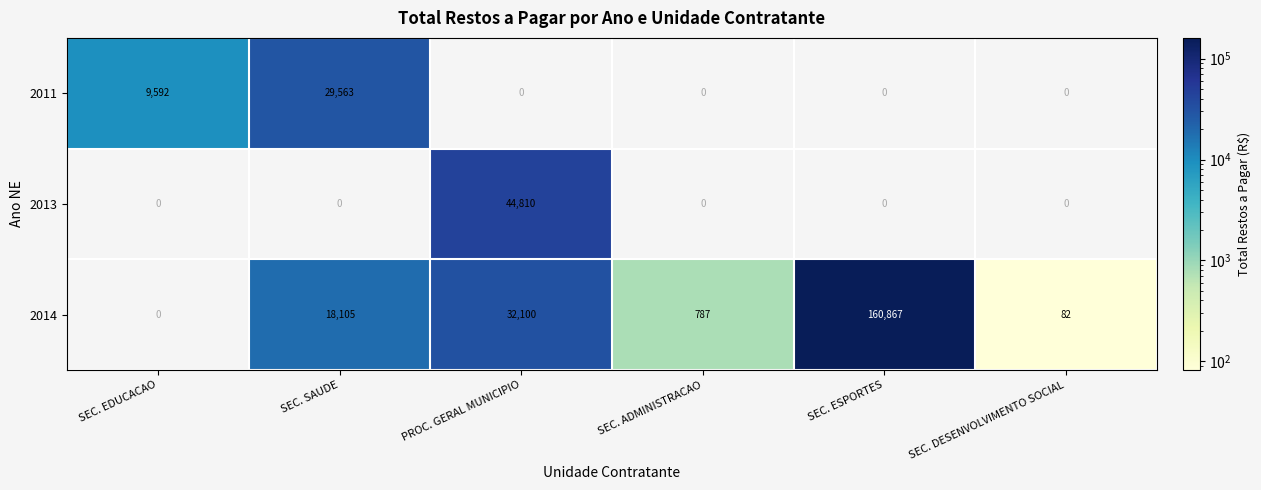

Reading left to right, extract all data points from this chart.

2011: 9592	29563	0	0	0	0
2013: 0	0	44810	0	0	0
2014: 0	18105	32100	787	160867	82